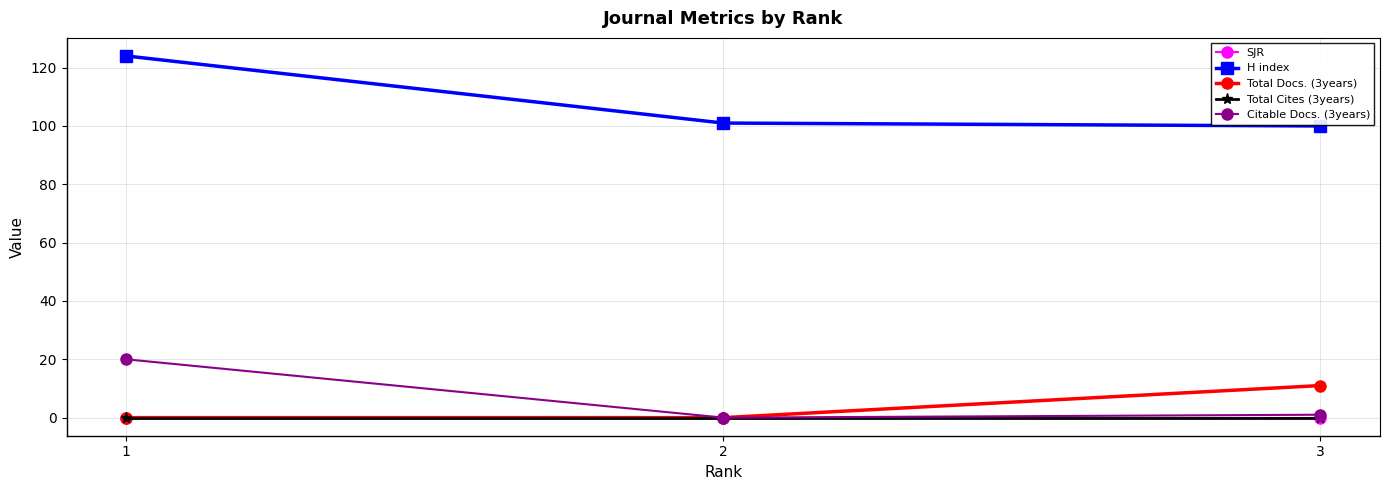

Reading left to right, extract all data points from this chart.

SJR: 1=0	2=0	3=0
H index: 1=124	2=101	3=100
Total Docs. (3years): 1=0	2=0	3=11
Total Cites (3years): 1=0	2=0	3=0
Citable Docs. (3years): 1=20	2=0	3=1